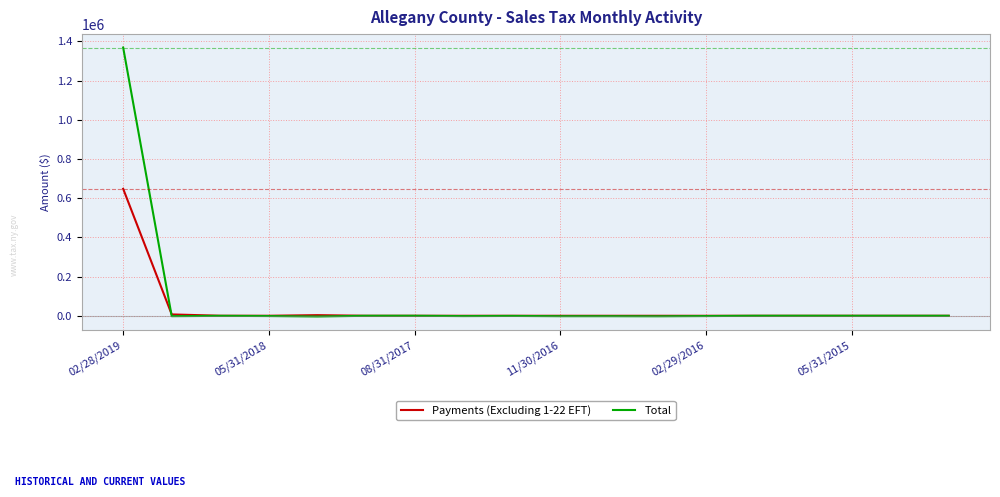

List the series in order of their peak value, highest first.

Total, Payments (Excluding 1-22 EFT)